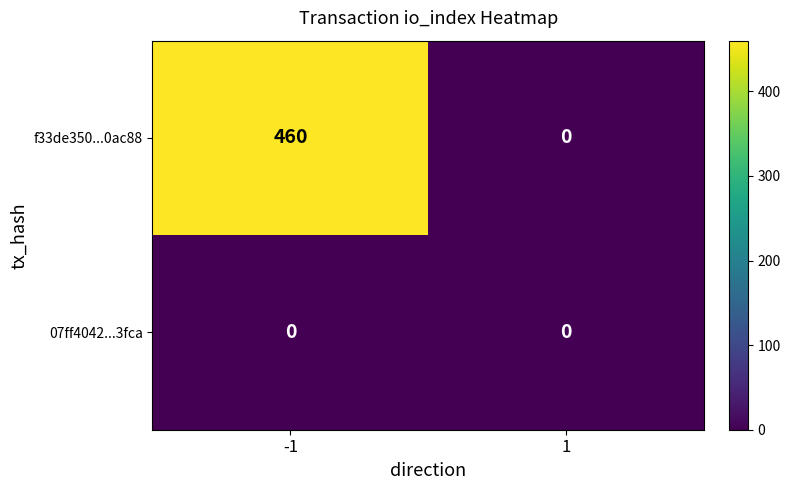

Reading right to left, transcribe all the data shown in this chart.

f33de350...0ac88: 0	460
07ff4042...3fca: 0	0